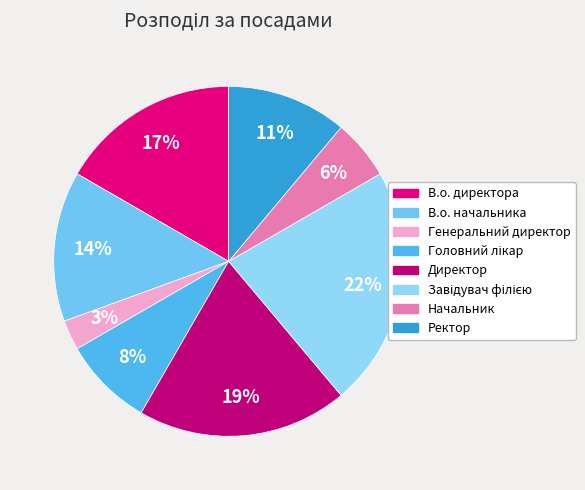

What percentage is the Начальник slice, to the nearest percent?

6%